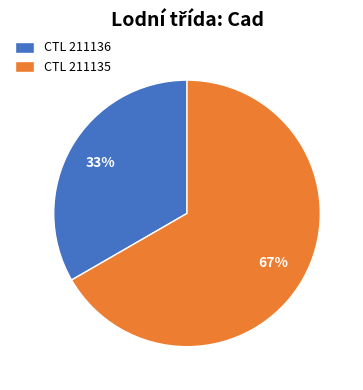

Rank the categories by value from highest to lowest.

CTL 211135, CTL 211136